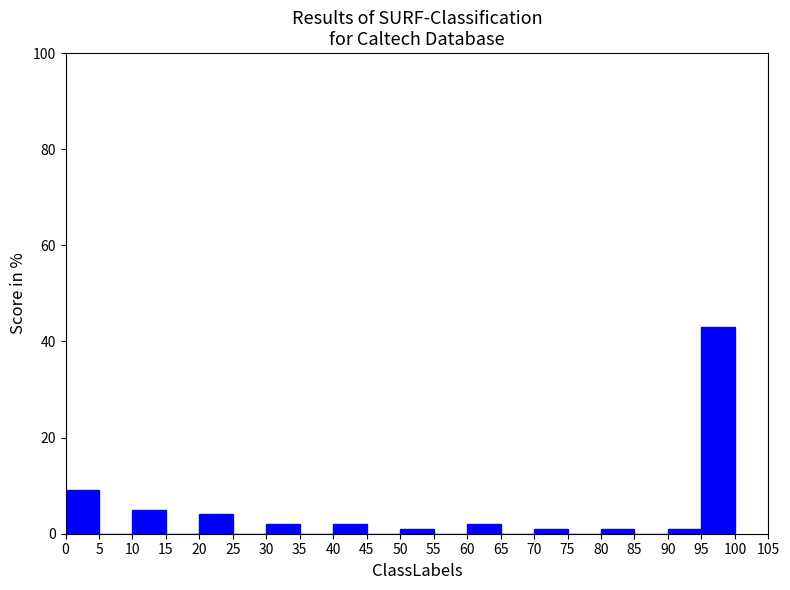

What is the height of the bar covering 30 to 35 on the x-axis? The values are not printed on the chart, so give them approximately, as read against the axis.

2